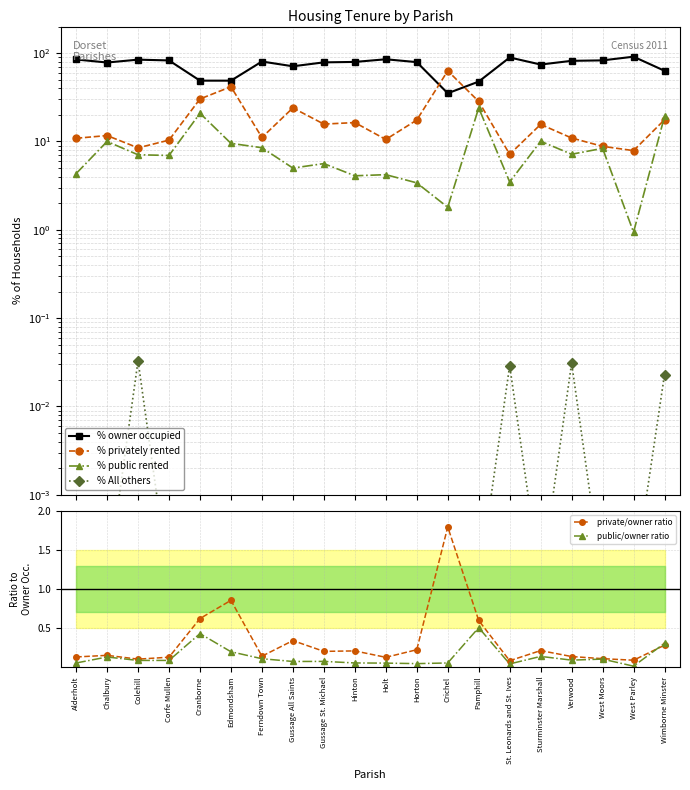

What is the total value across all series at Crichel?

101.8